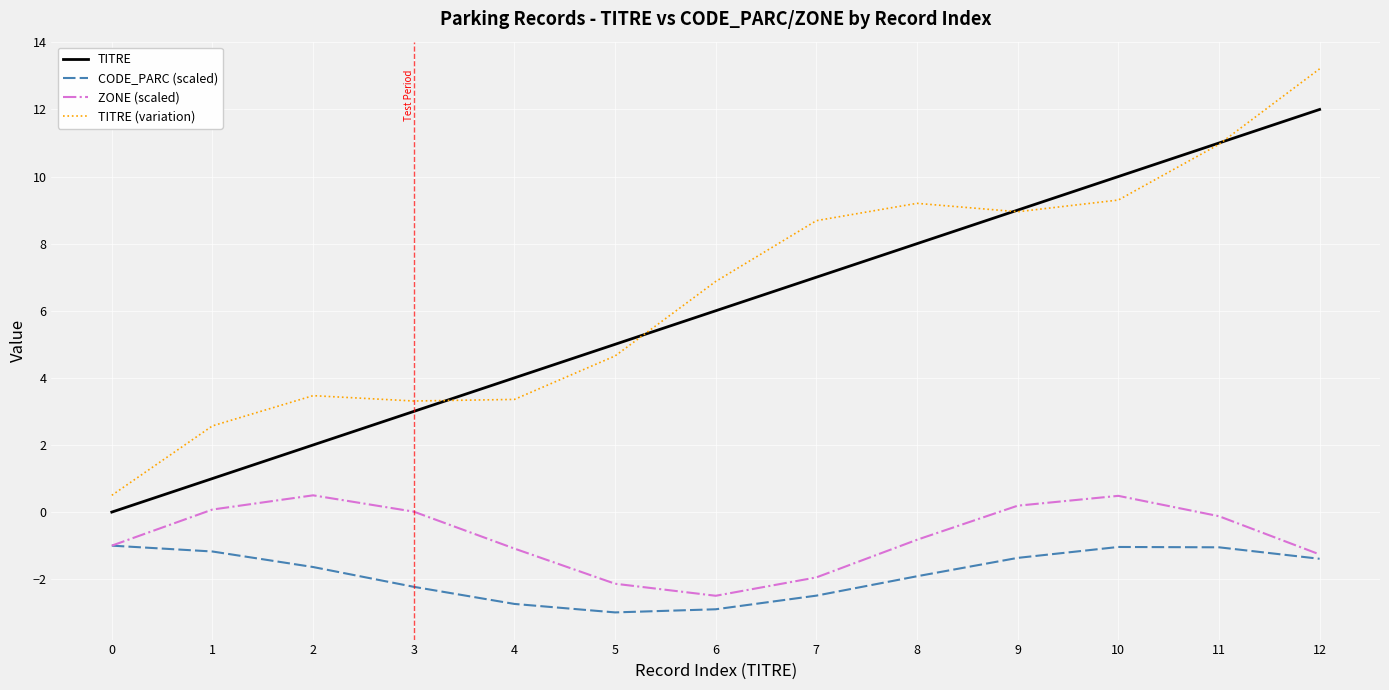

At which category is the sum across all series the highest?

12